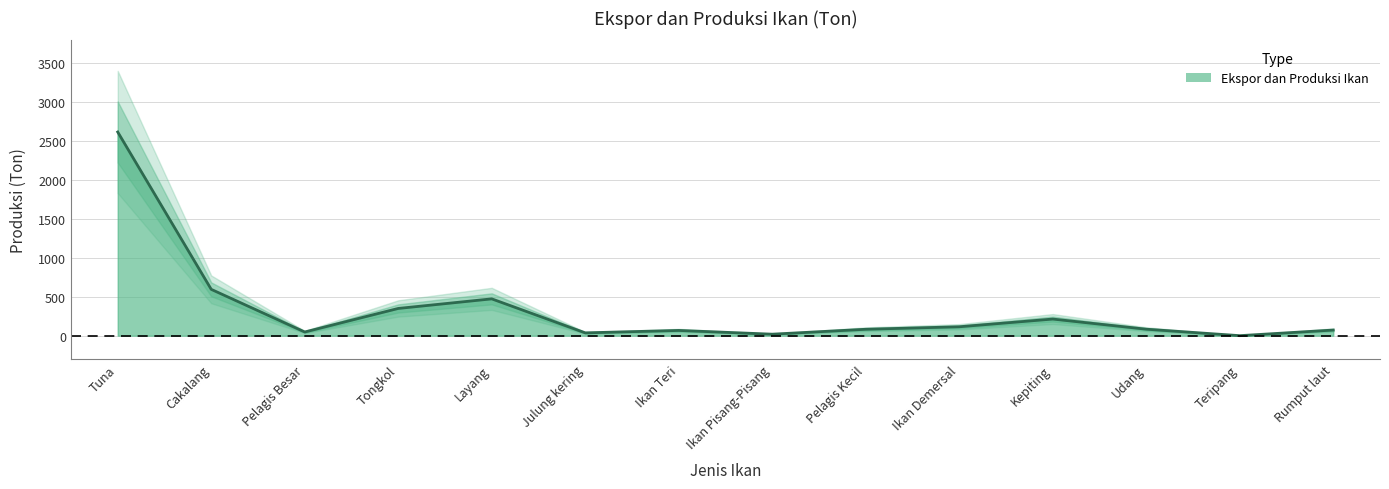

Reading right to left, what are all the values shown in this chart?

Rumput laut=72	Teripang=0	Udang=83	Kepiting=213	Ikan Demersal=114	Pelagis Kecil=82	Ikan Pisang-Pisang=19	Ikan Teri=67	Julung kering=36	Layang=472	Tongkol=349	Pelagis Besar=47	Cakalang=594	Tuna=2612